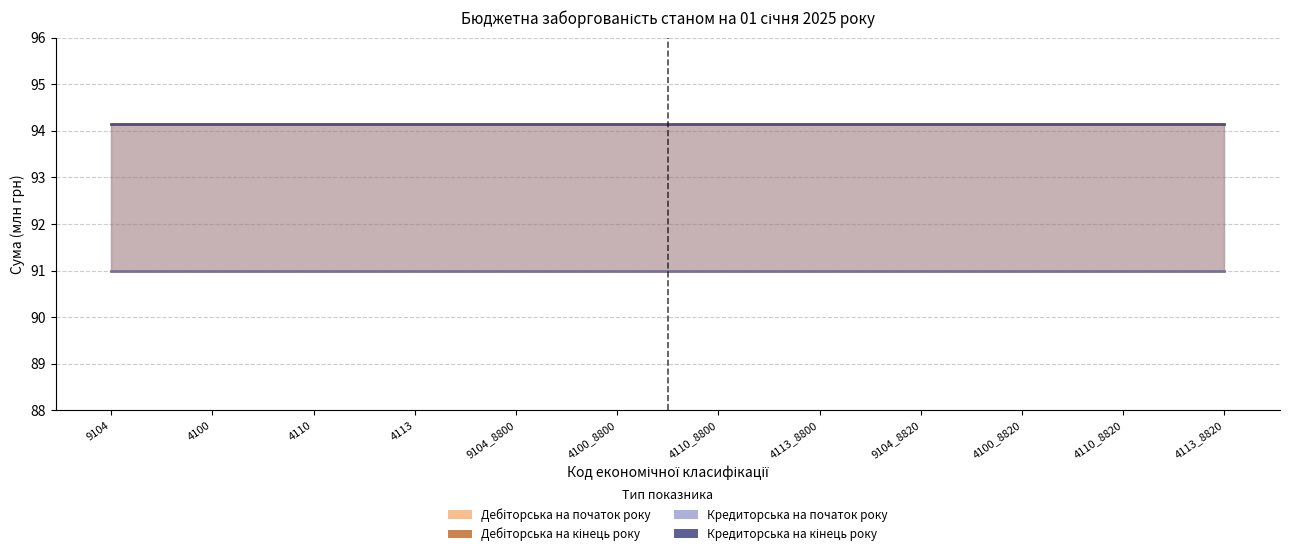

What are all the series names shown in the legend?

Дебіторська на початок року (лінія), Дебіторська на кінець року (лінія), Кредиторська на початок року (лінія), Кредиторська на кінець року (лінія)